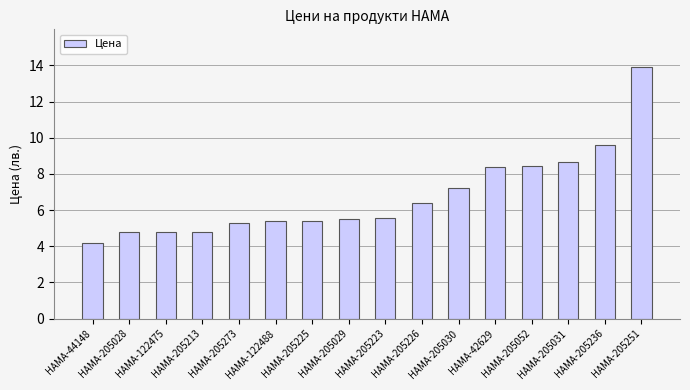

The chart shows a value of 6.8 at HAMA-205213. True or false?

False